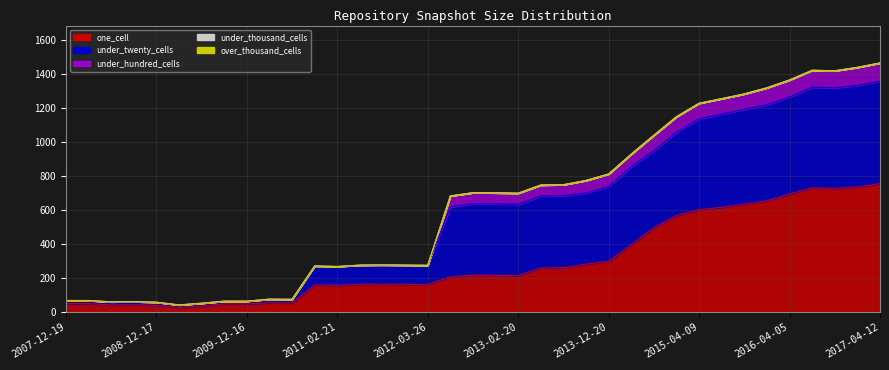

What is the total value across all series at 2008-06-27?

61